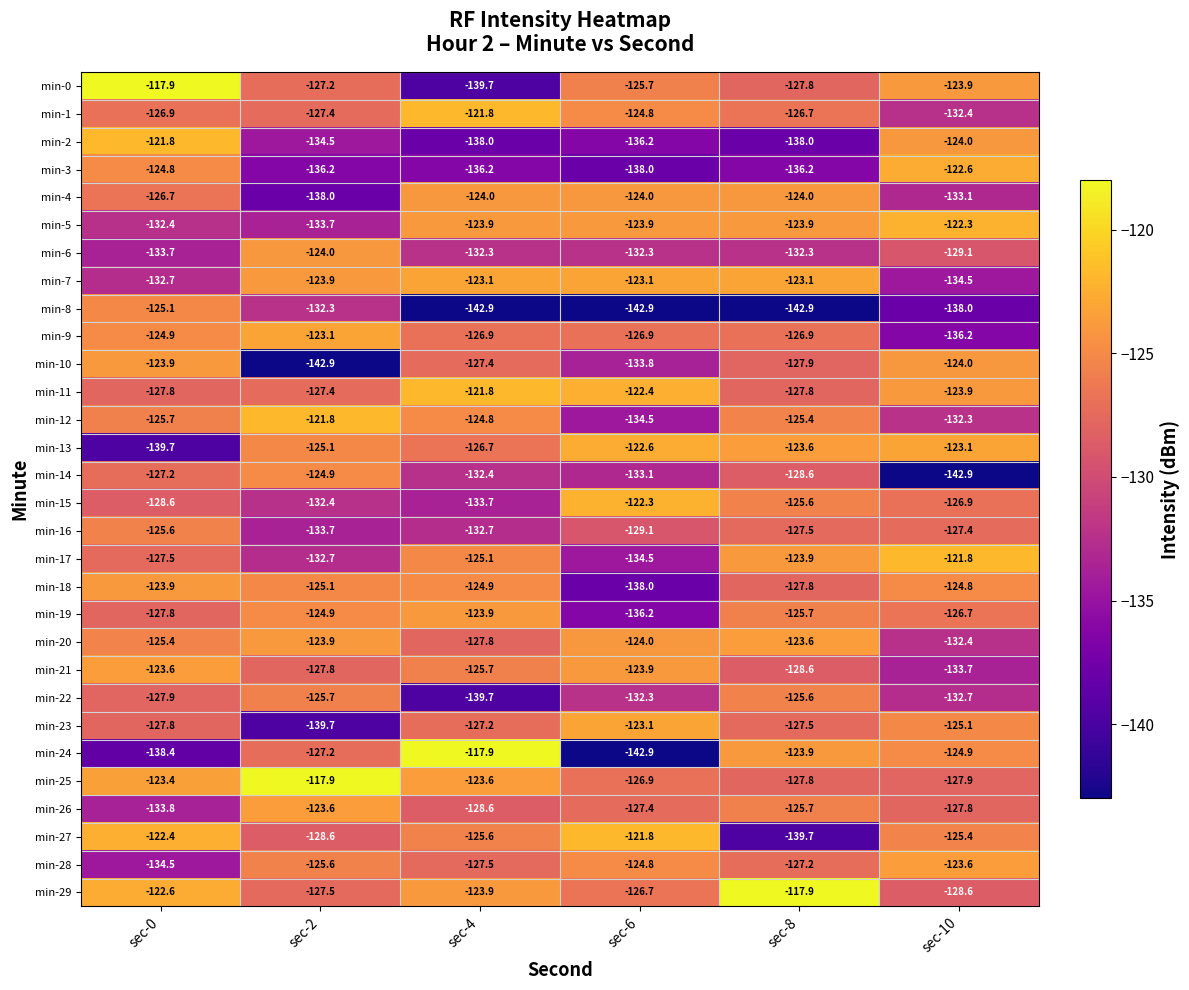

Where is min-29 nearest to the value -123?

sec-0